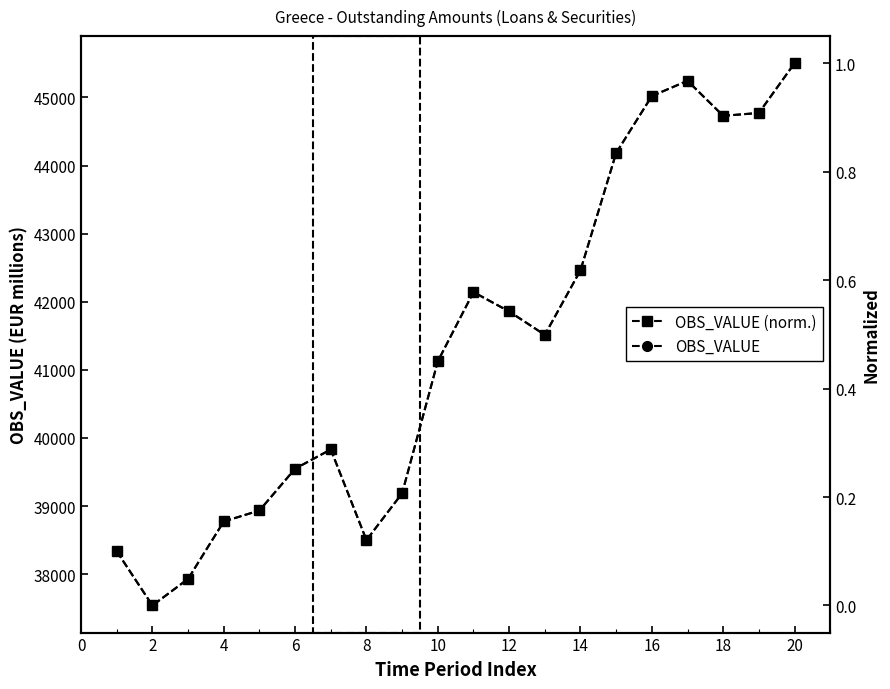

The value of OBS_VALUE at 18 is 77646.5. True or false?

False